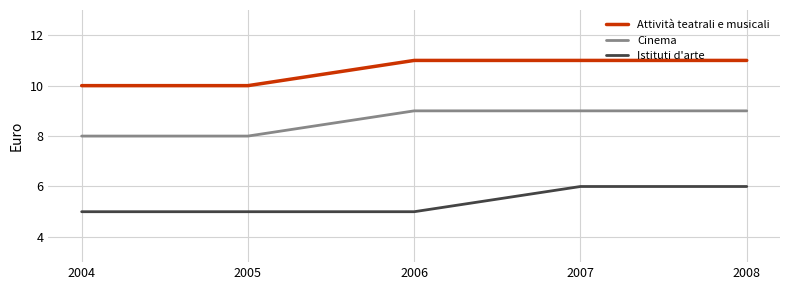

At how many categories does at least one series exceed 9?

5